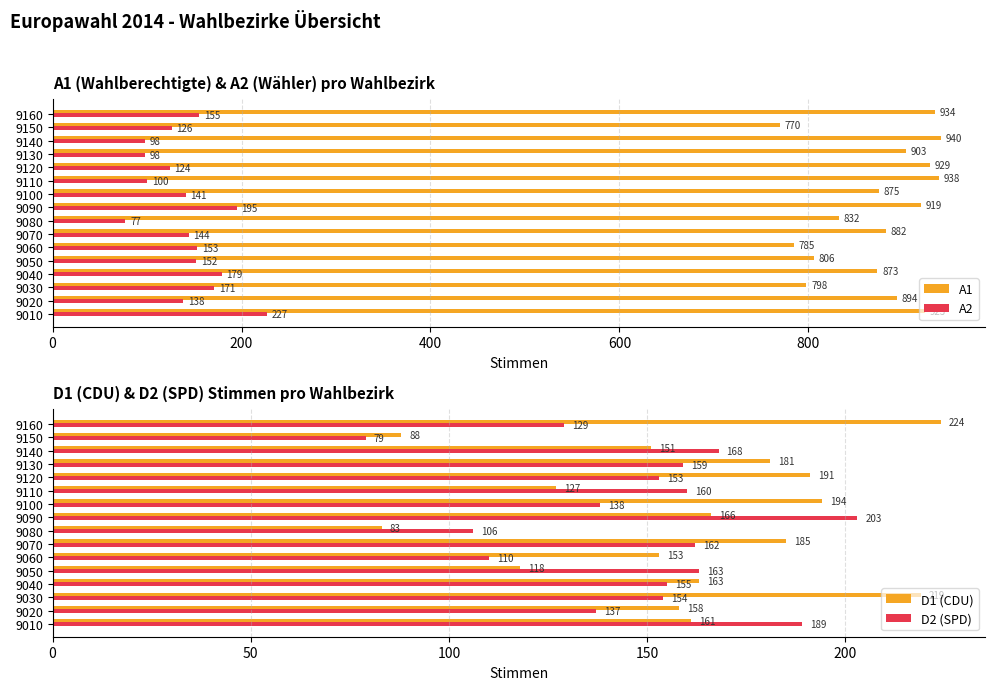

What is the average value of the D1 (CDU) series?

160